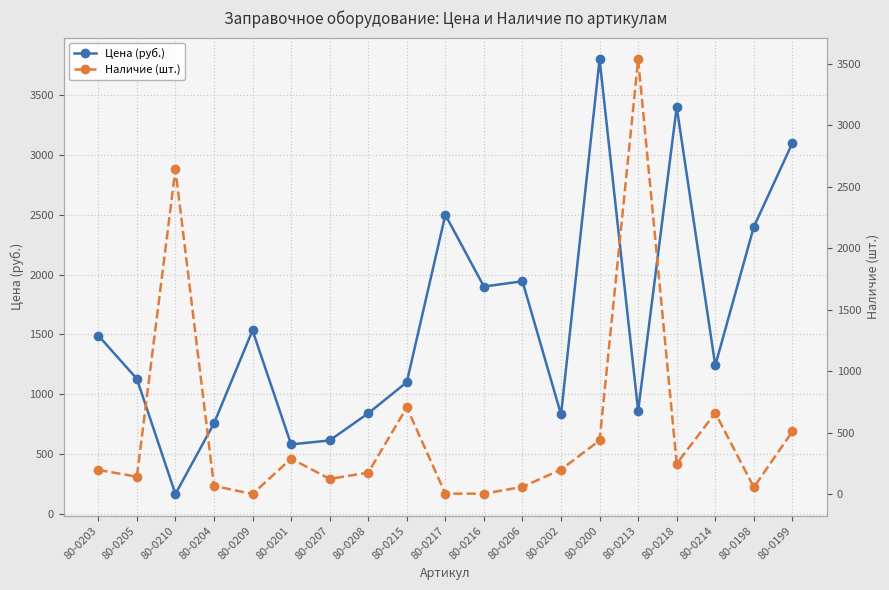

What is the total value across all series at 80-0198?

2455.0